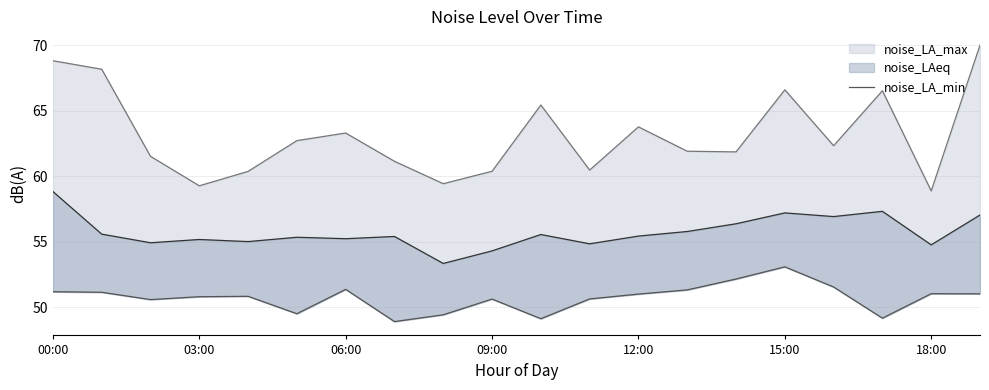

Is it true that the value at 11 is 84.7?

False